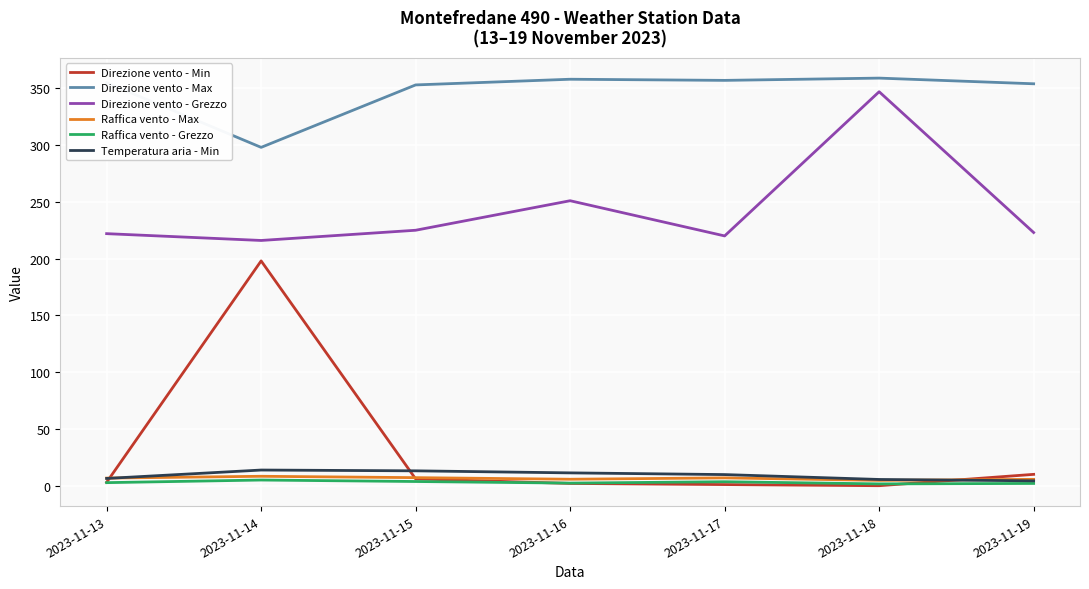

At which label does Direzione vento - Min reach its peak?

2023-11-14